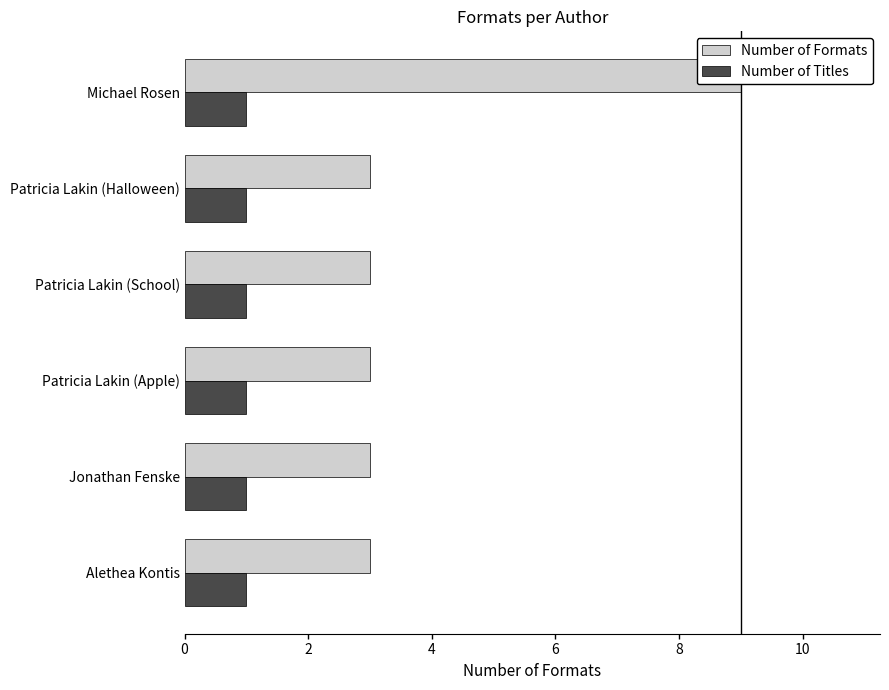

At how many categories does at least one series exceed 4?

1